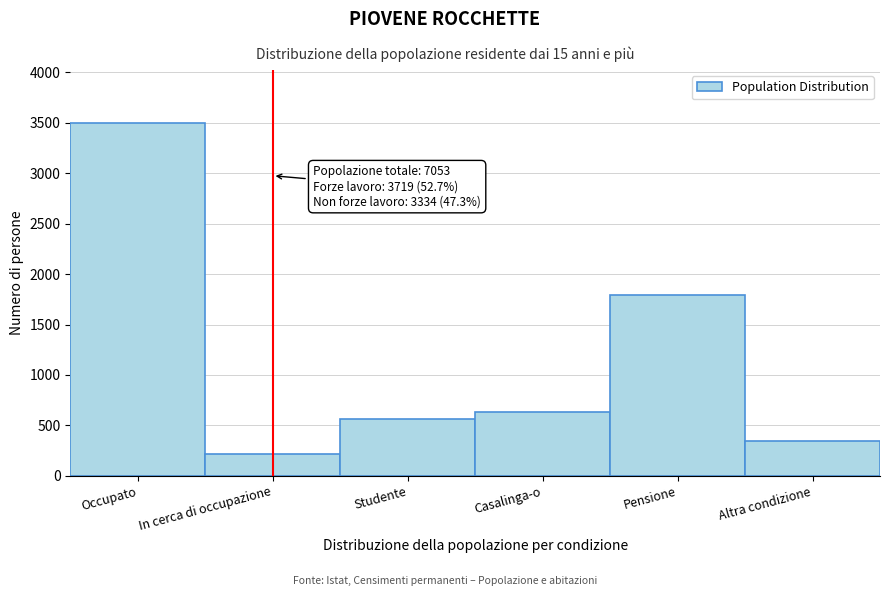

Reading left to right, extract all data points from this chart.

3499.0	220.0	563.8	632.3	1794.9	343.0